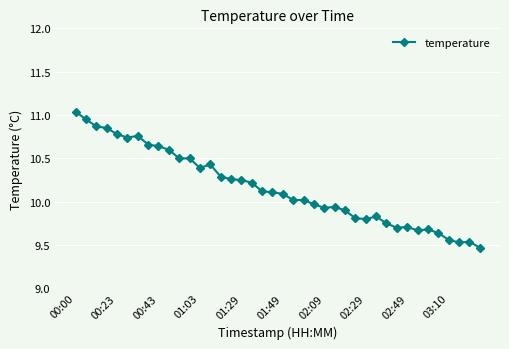

What is the difference between the maximum and second lowest values?

1.5